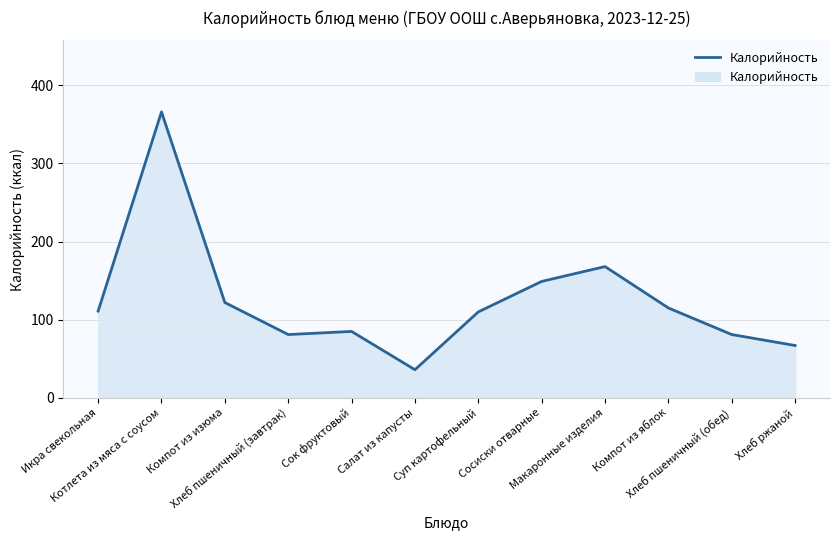

Reading left to right, what are all the values shown in this chart?

111	366	122	81	85	36	110	149	168	115	81	67